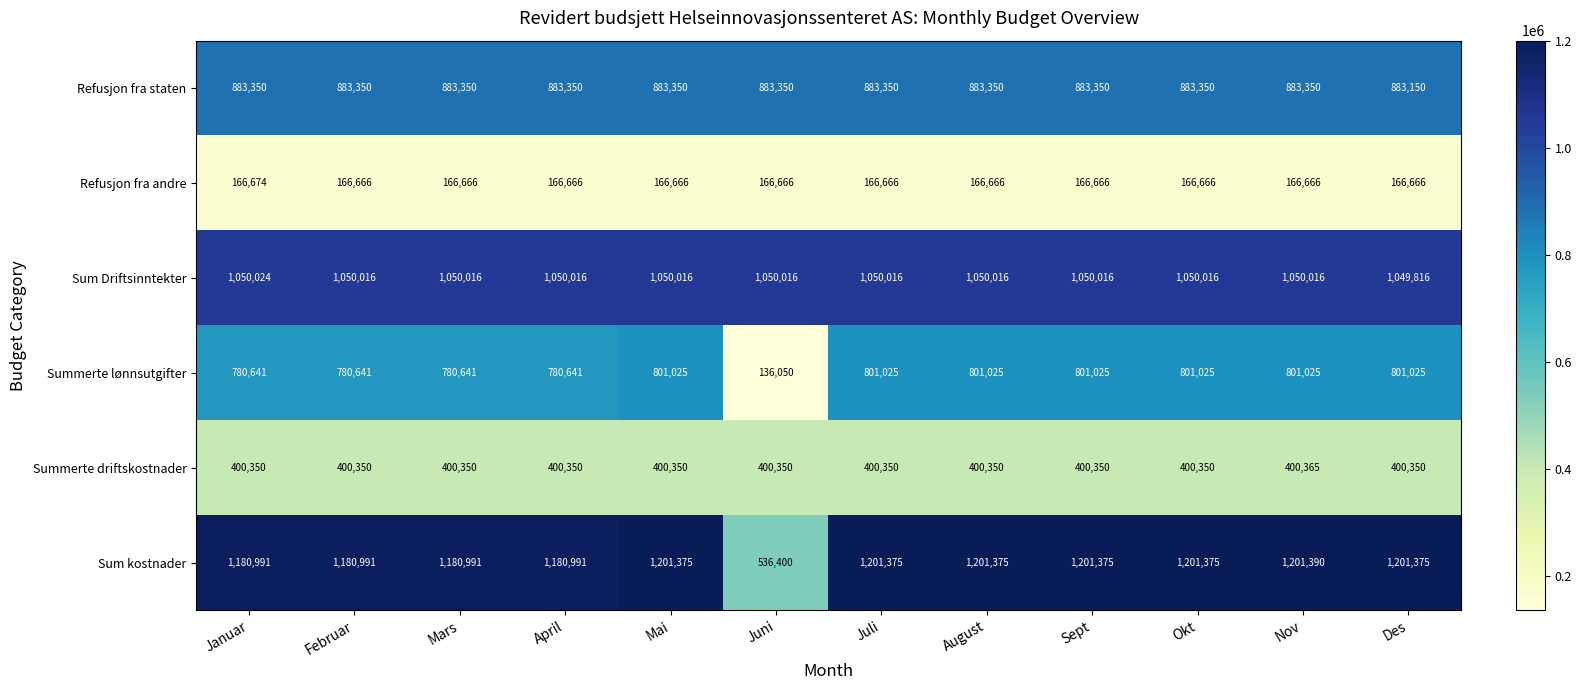

Read the Summerte driftskostnader value at Februar, to the nearest 5.

400350